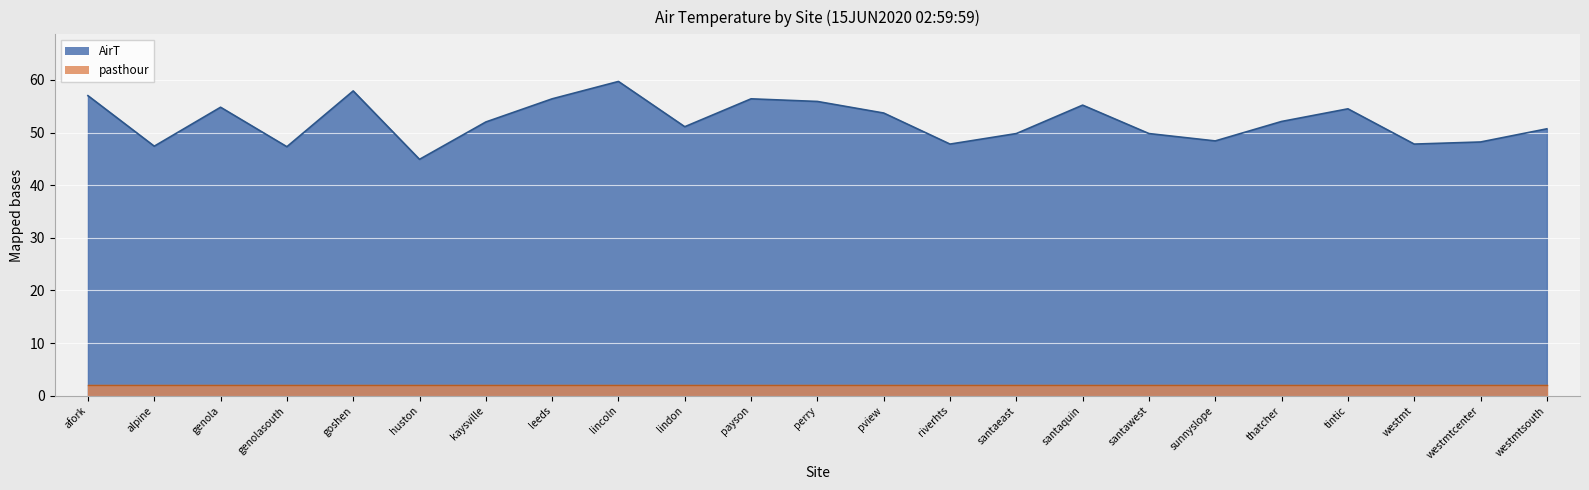

What is the minimum value shown in the chart?

2.0